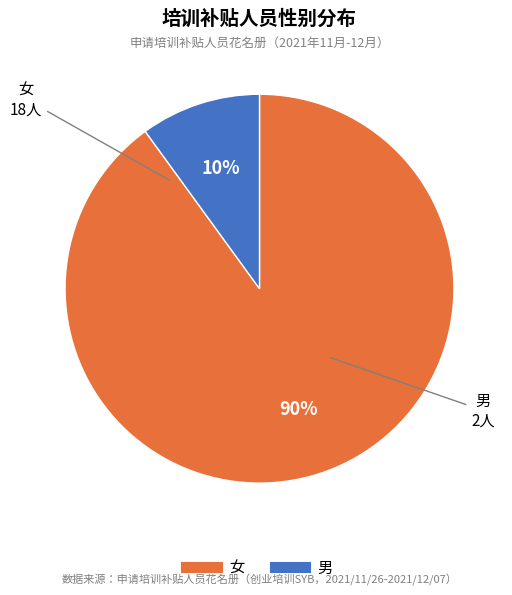

To the nearest percent, what is the average slice percentage?

50%